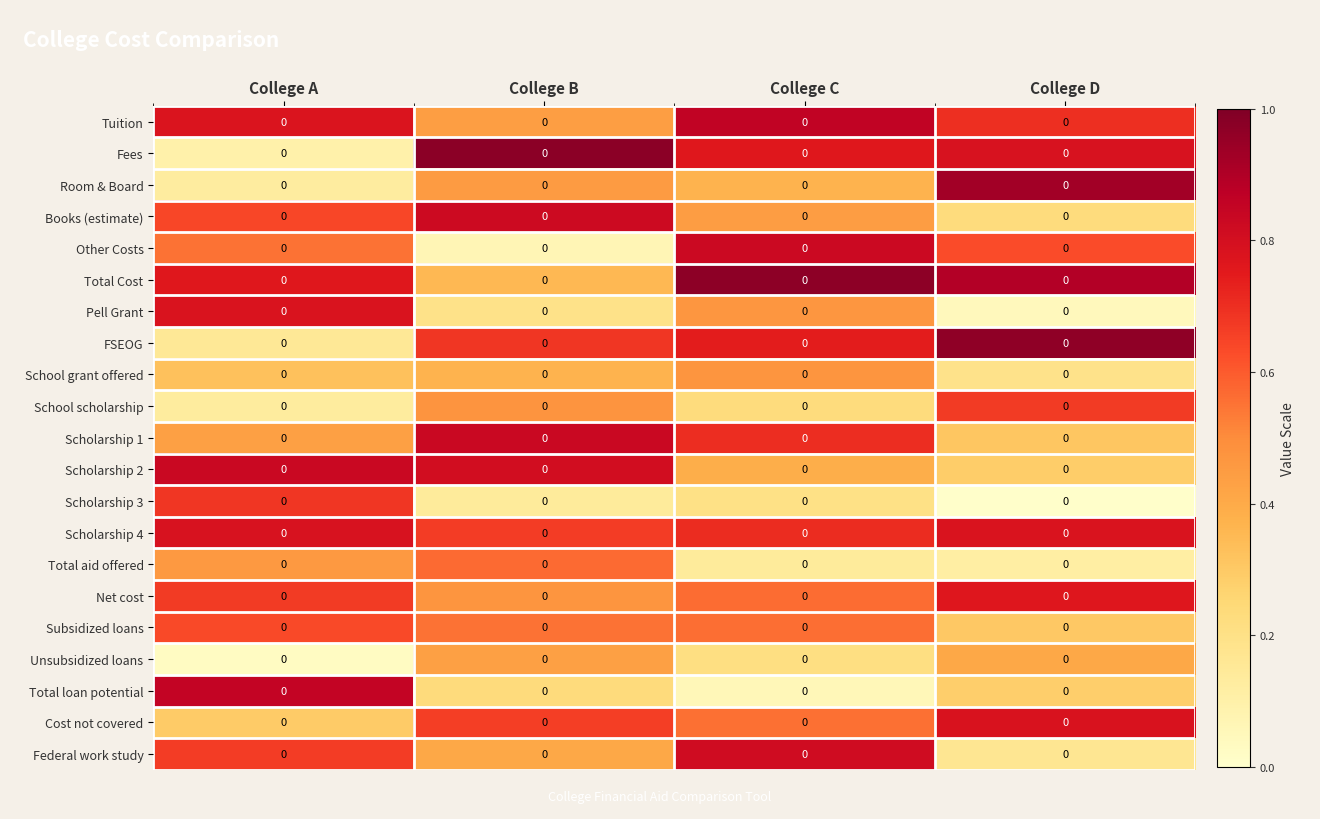

Count the number of data series in this chart.

21